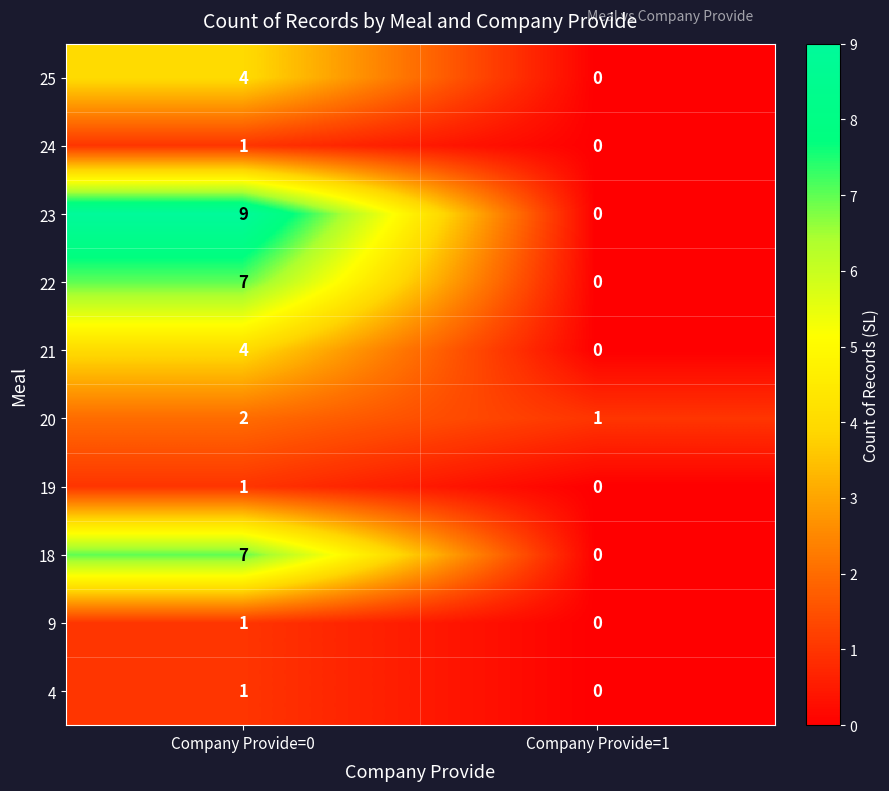

What is the spread (max minus min) of values at Company Provide=0?

8